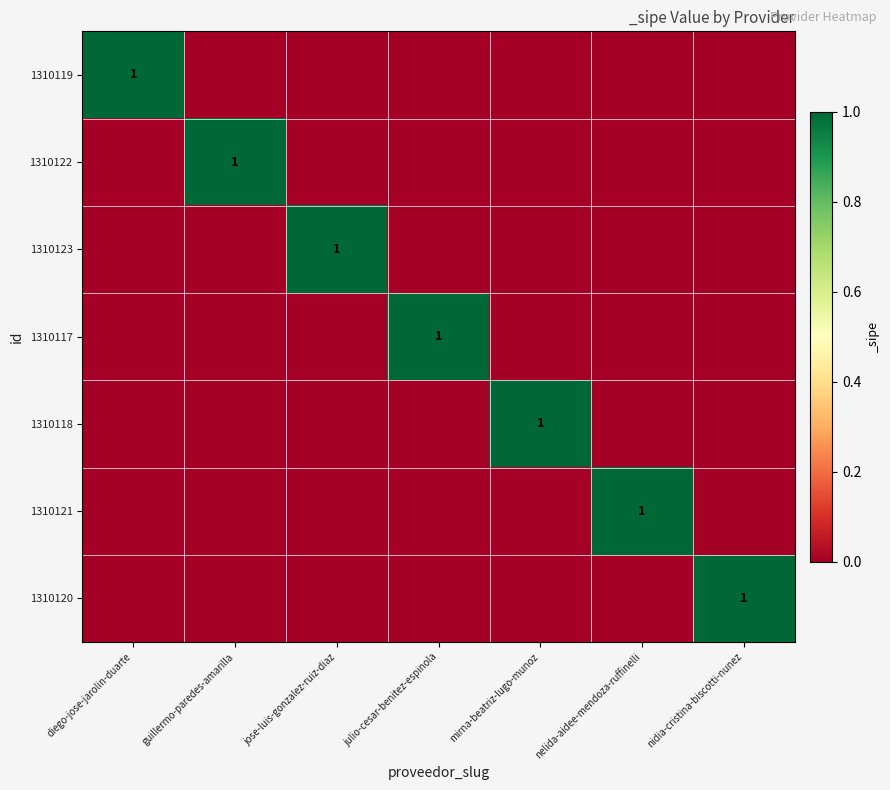

At which label does 1310120 reach its minimum?

diego-jose-jarolin-duarte